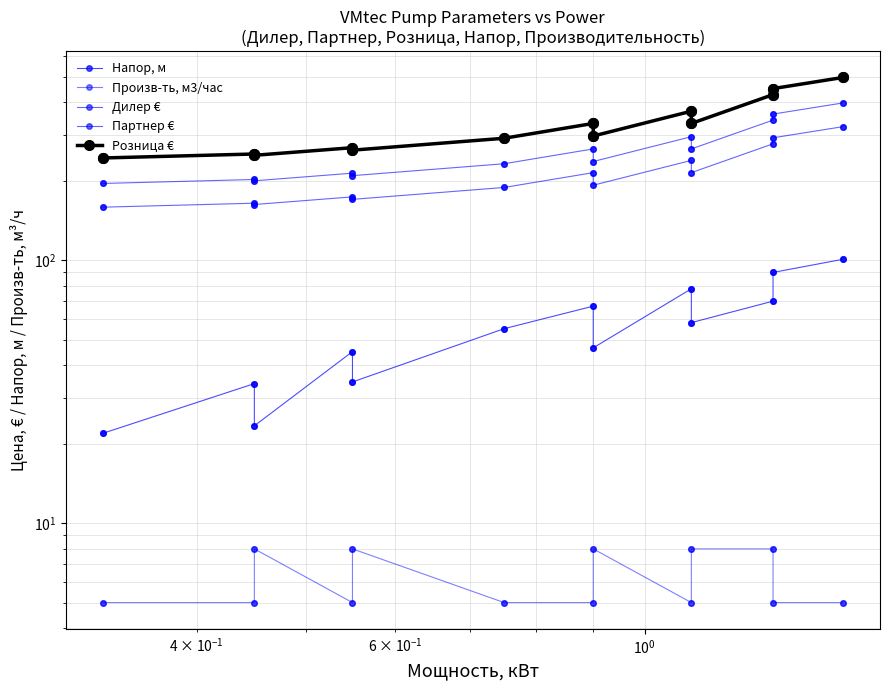

True or false: Партнер € and Дилер € cross at least once.

False